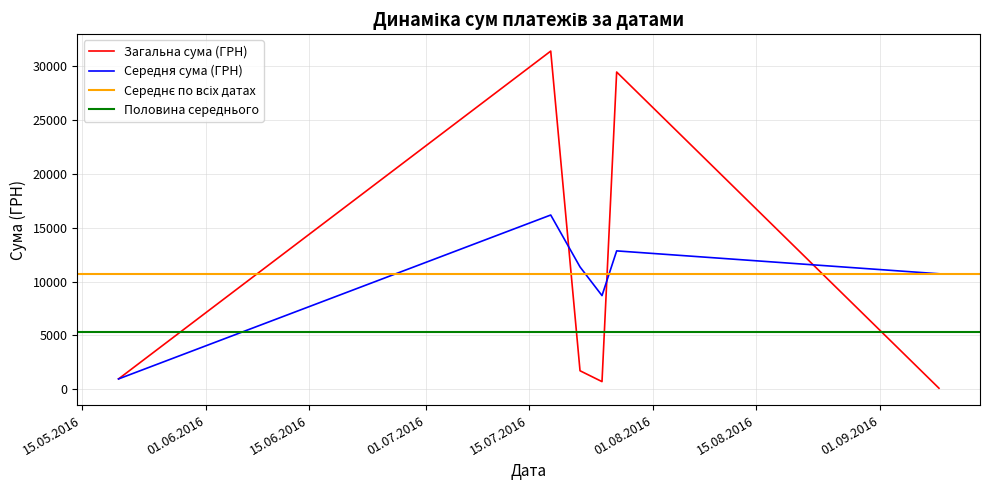

At which category is the sum across all series the highest?

18.07.2016